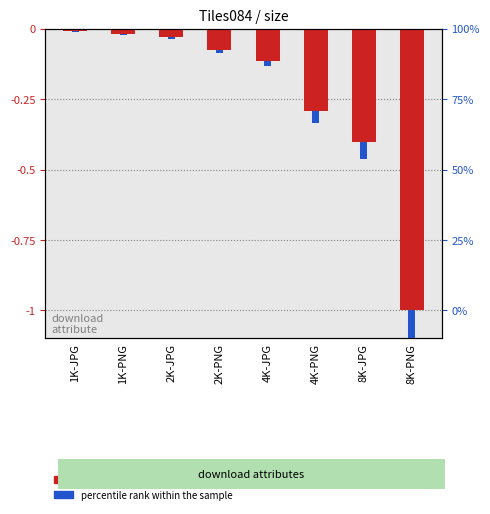

At which label is normalized size (log ratio style) closest to 0?

1K-JPG